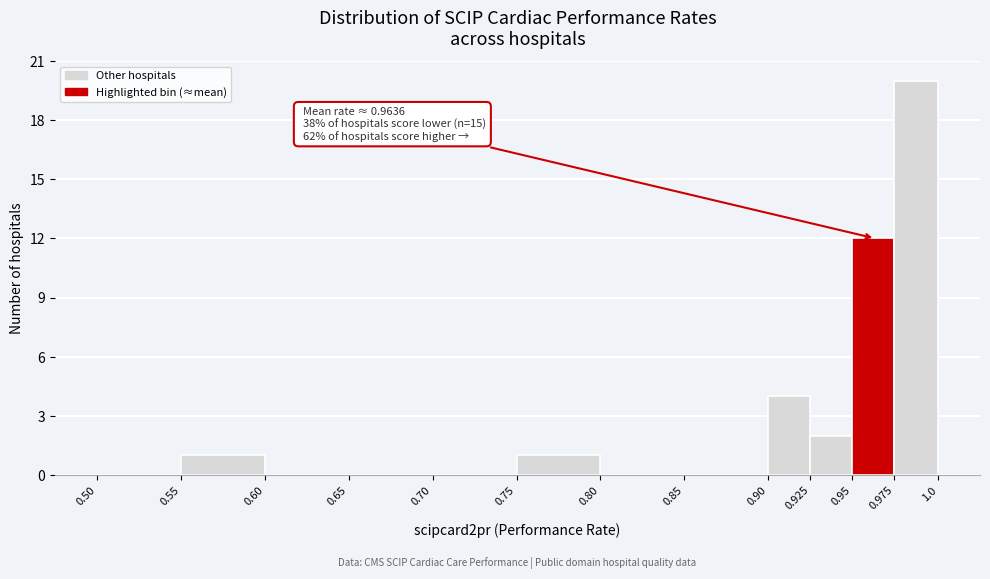

Which range on the x-axis has the tallest bar?

0.975 to 1.0